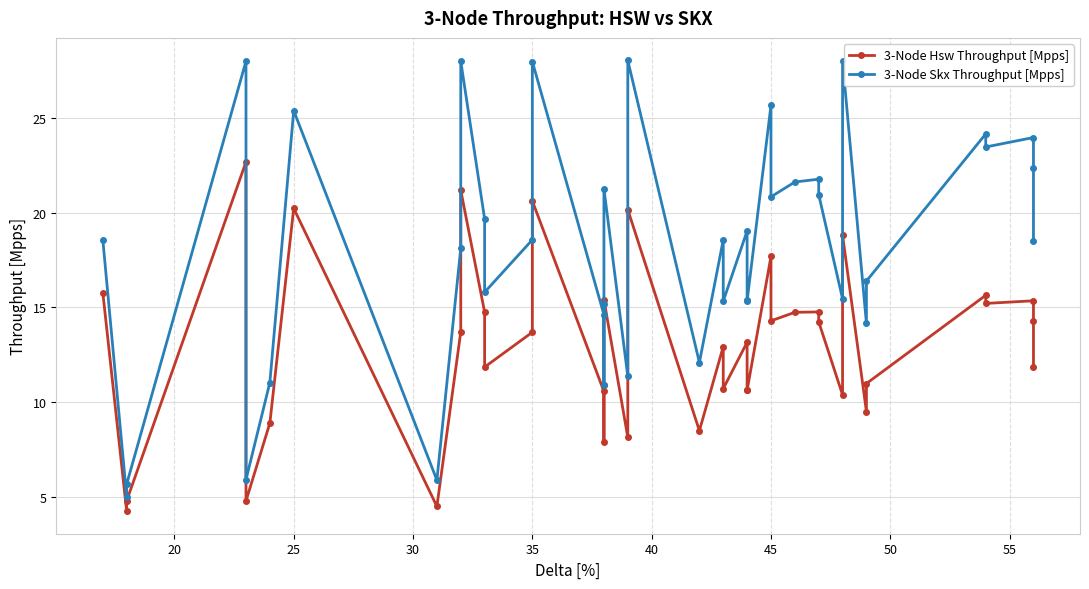

How many values in the 3-Node Skx Throughput [Mpps] series are below 18?

17